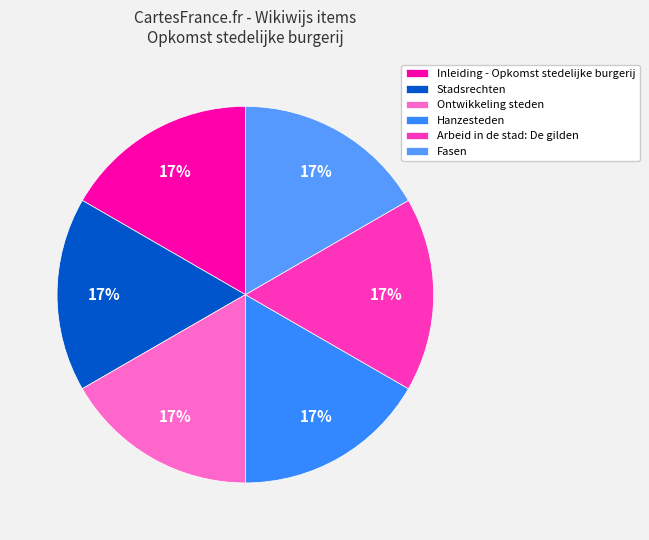

Count the number of slices in the pie.

6